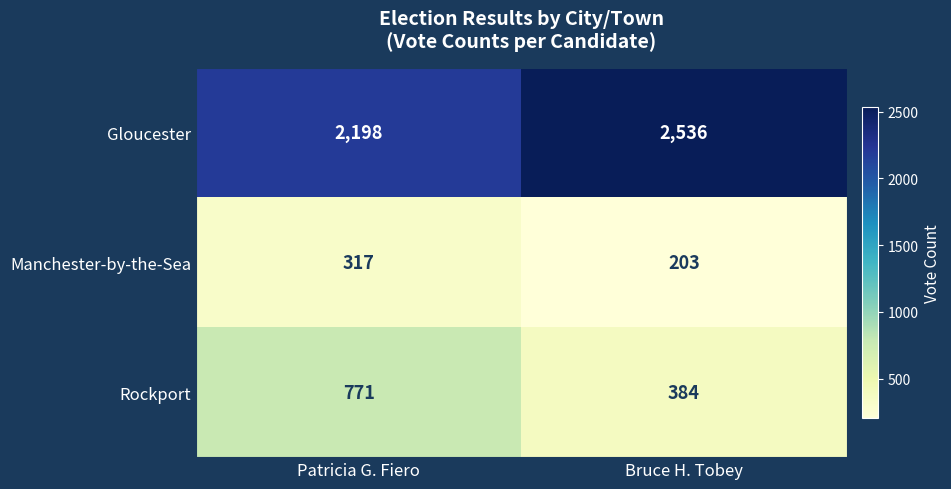

At Patricia G. Fiero, list the series in order from smallest to largest.

Manchester-by-the-Sea, Rockport, Gloucester